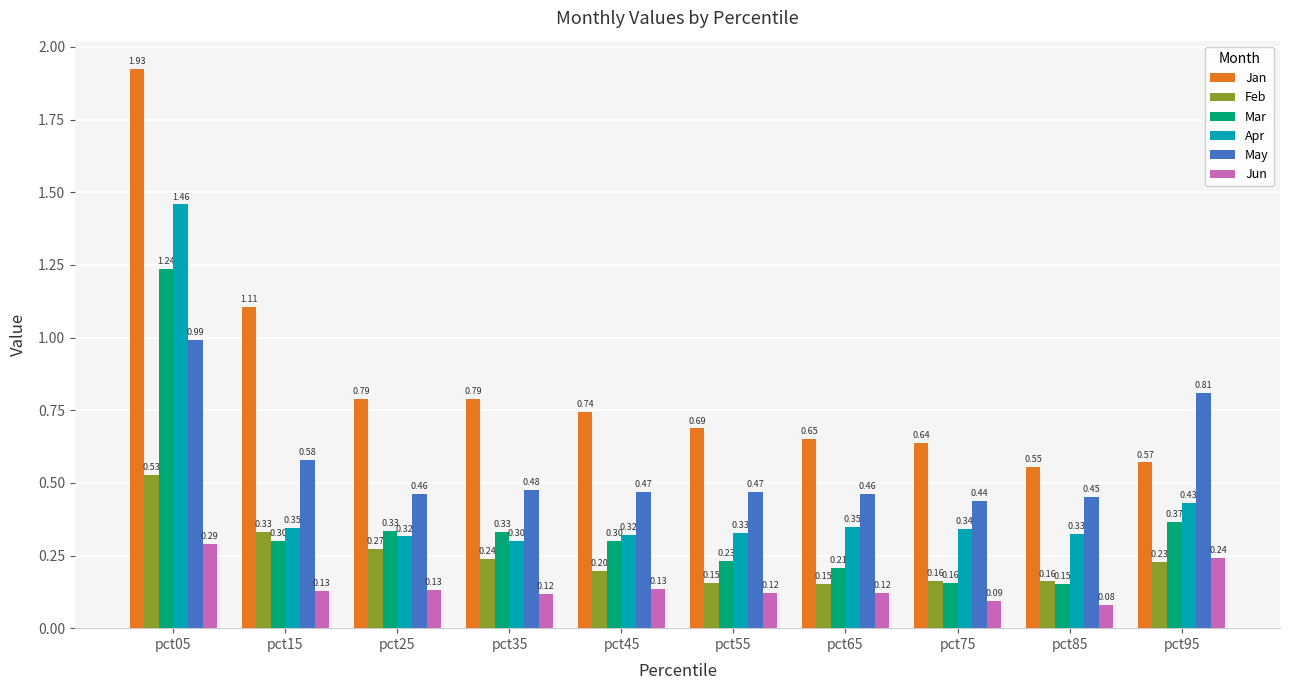

How many series are shown in this chart?

6